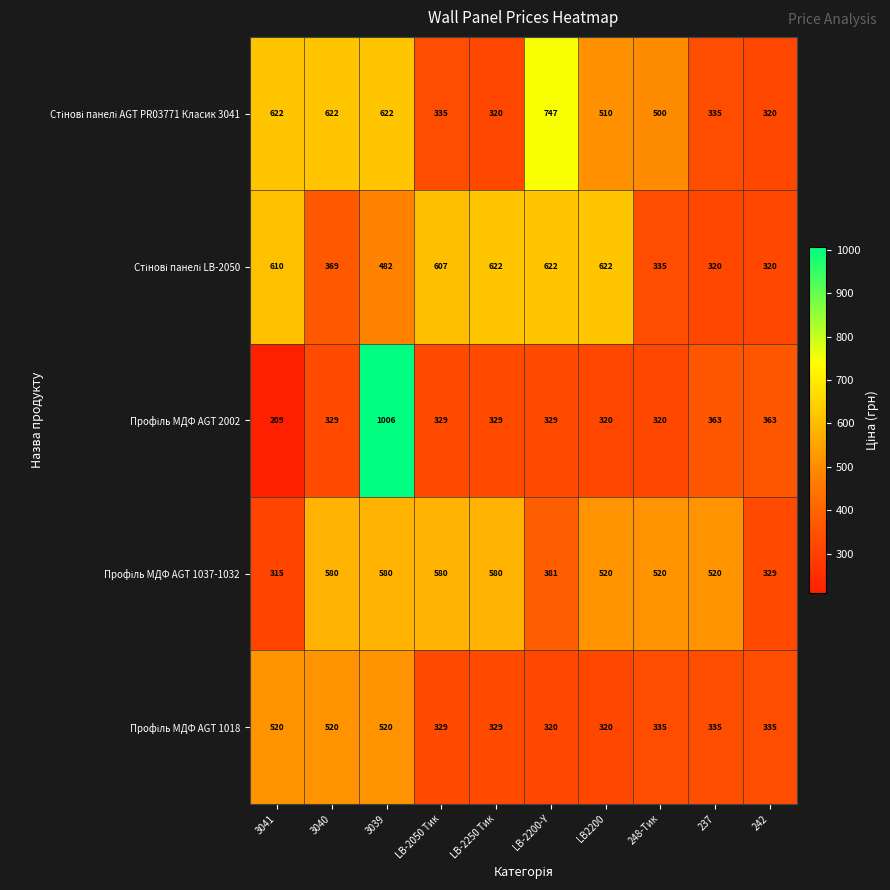

At which category does the chart reach its peak across all series?

3039